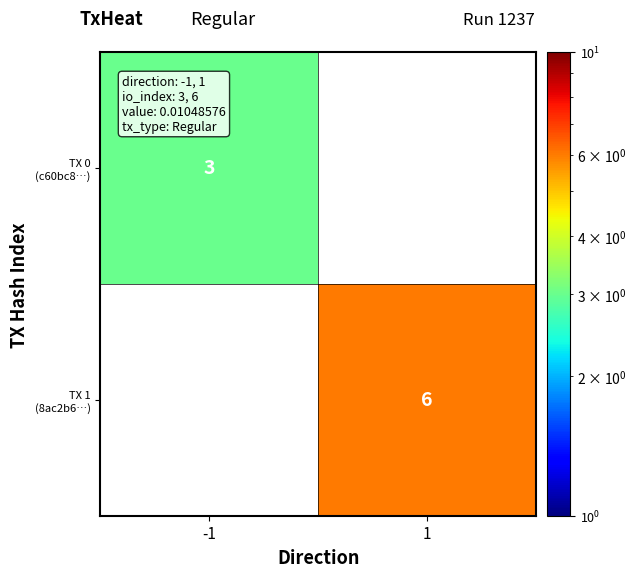

How many positive values does the TX 0 (c60bc8…) series have?

1